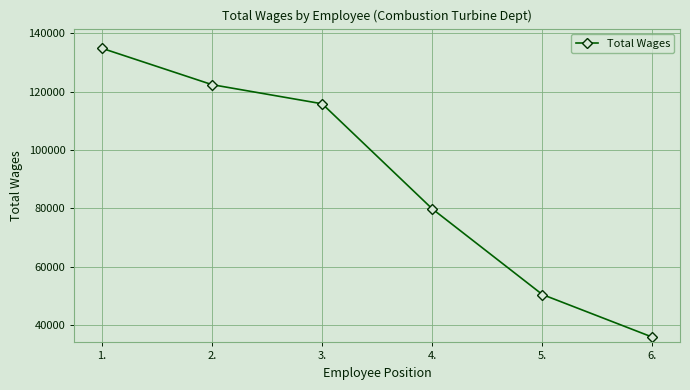

What is the value of the 1st point from the left?

134848